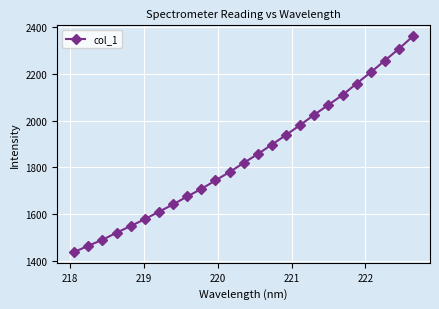

What is the difference between the second highest and minimum values?

867.7